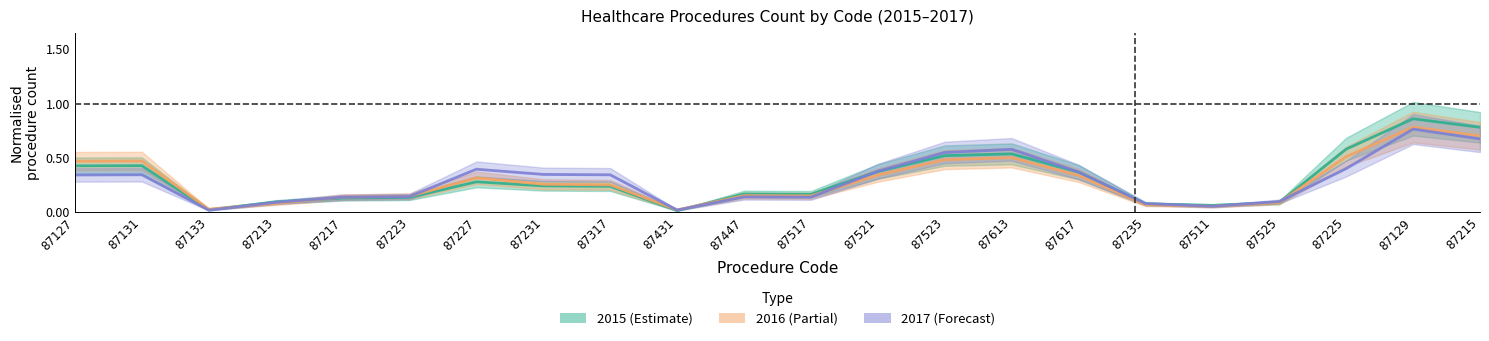

Is it true that 2015 (Estimate) equals 0.5 at 87521?

False